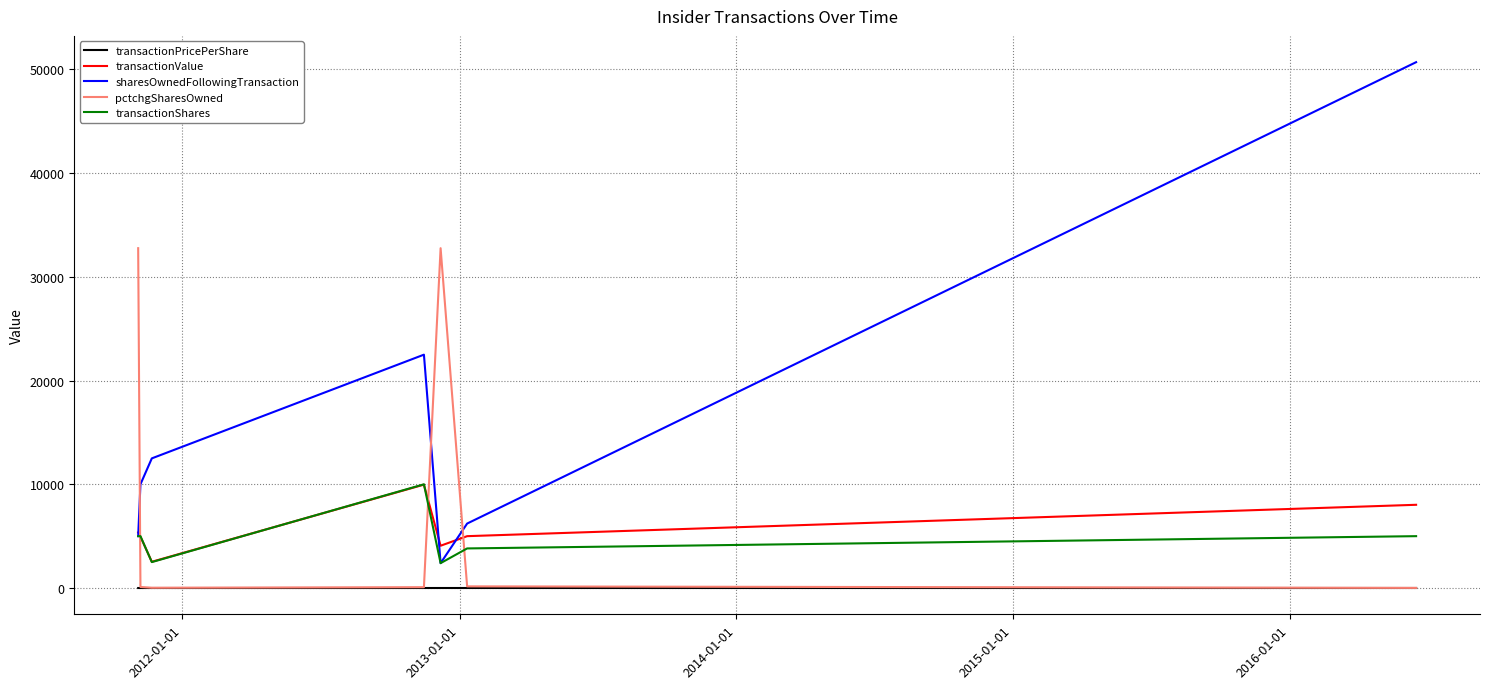

How many values in the sharesOwnedFollowingTransaction series are below 10000?

3